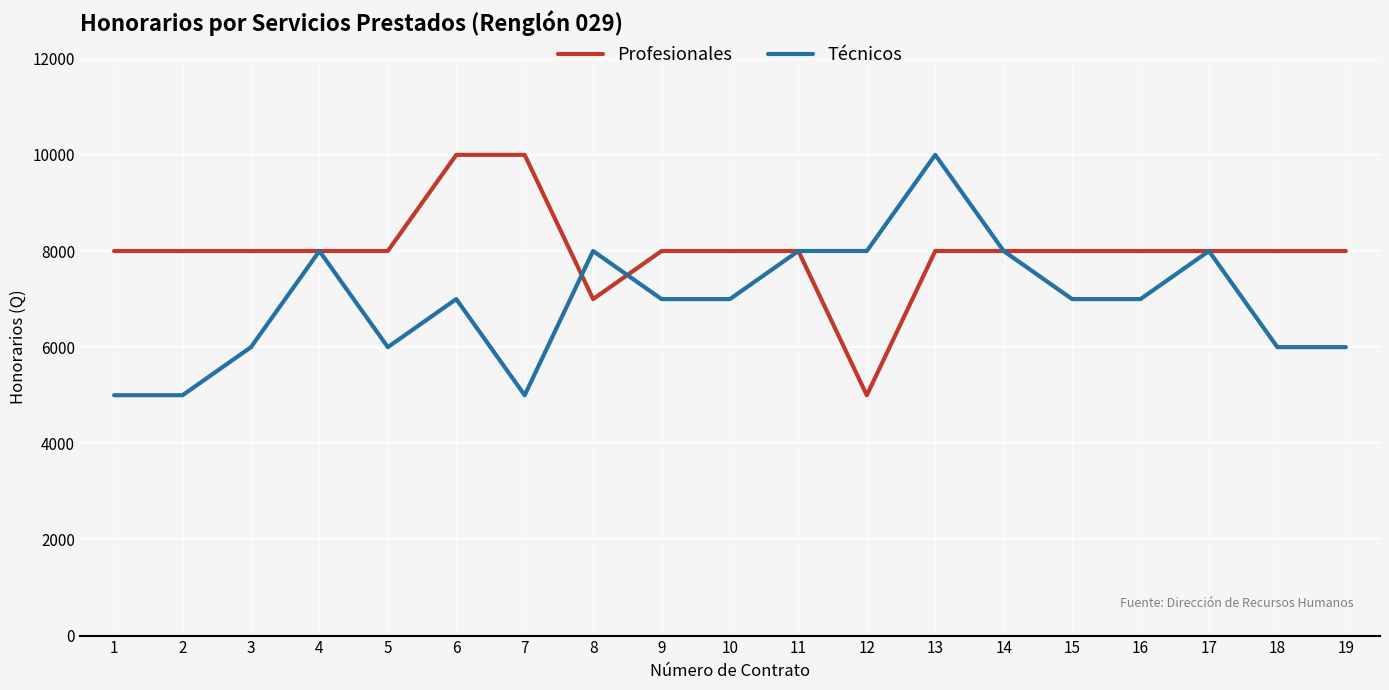

Rank the series at 13 from highest to lowest value.

Técnicos, Profesionales